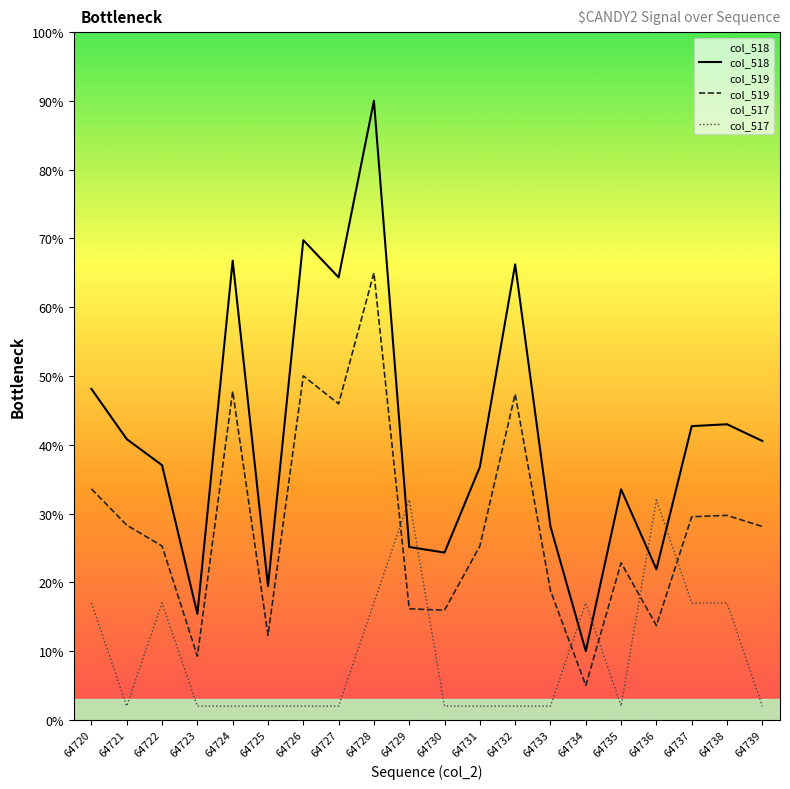

Reading left to right, transcribe all the data shown in this chart.

col_518: 48.1	40.8	37.0	15.4	66.8	19.5	69.7	64.3	90.0	25.1	24.3	36.8	66.2	28.1	10.0	33.5	21.9	42.7	43.0	40.5
col_519: 33.6	28.3	25.3	9.3	47.8	12.3	50.0	45.9	65.0	16.1	15.9	25.3	47.4	18.8	5.0	22.8	13.7	29.5	29.7	28.1
col_517: 17.0	2.0	17.0	2.0	2.0	2.0	2.0	2.0	17.0	32.0	2.0	2.0	2.0	2.0	17.0	2.0	32.0	17.0	17.0	2.0